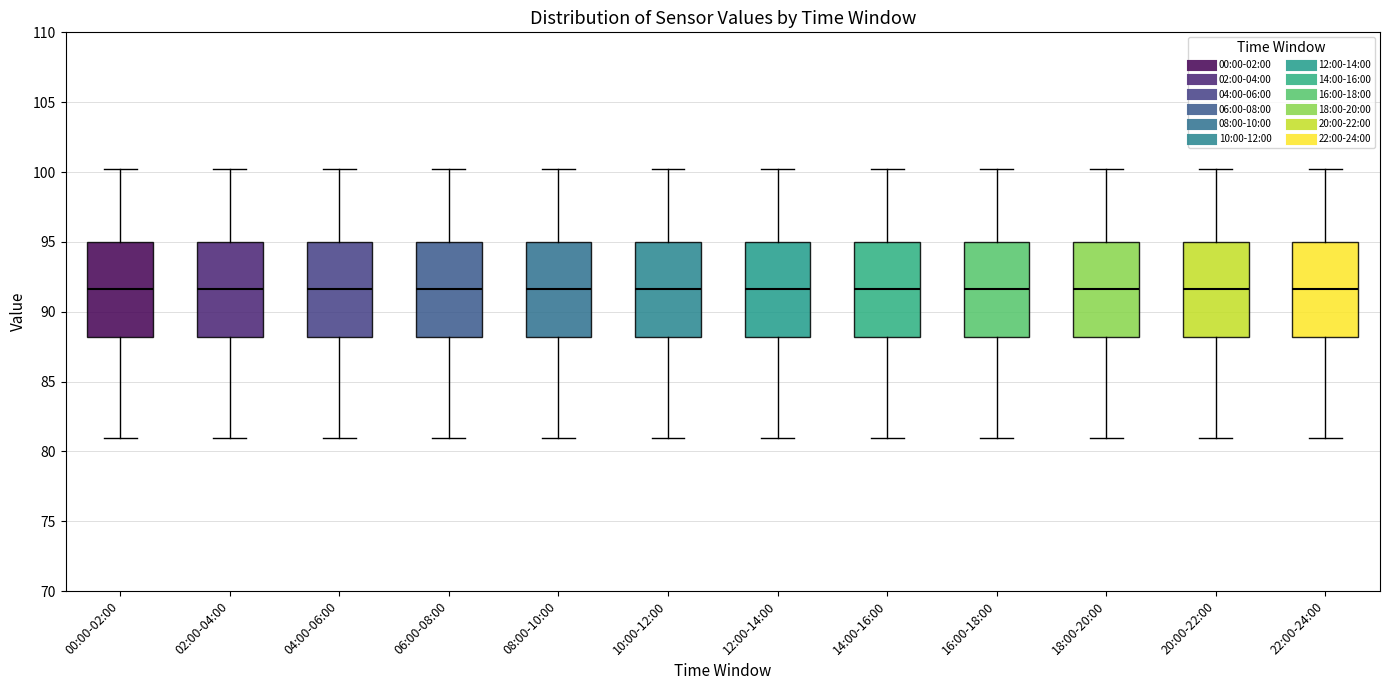

Reading left to right, read every box against the y-axis: the position of its median line, the range the box covers, and the ends of its whiskers. The values are not printed on the chart, so give them approximately, as read against the axis.

00:00-02:00: median 91.5, box 88.0 to 95.0, whiskers 81.0 to 100.0
02:00-04:00: median 91.5, box 88.0 to 95.0, whiskers 81.0 to 100.0
04:00-06:00: median 91.5, box 88.0 to 95.0, whiskers 81.0 to 100.0
06:00-08:00: median 91.5, box 88.0 to 95.0, whiskers 81.0 to 100.0
08:00-10:00: median 91.5, box 88.0 to 95.0, whiskers 81.0 to 100.0
10:00-12:00: median 91.5, box 88.0 to 95.0, whiskers 81.0 to 100.0
12:00-14:00: median 91.5, box 88.0 to 95.0, whiskers 81.0 to 100.0
14:00-16:00: median 91.5, box 88.0 to 95.0, whiskers 81.0 to 100.0
16:00-18:00: median 91.5, box 88.0 to 95.0, whiskers 81.0 to 100.0
18:00-20:00: median 91.5, box 88.0 to 95.0, whiskers 81.0 to 100.0
20:00-22:00: median 91.5, box 88.0 to 95.0, whiskers 81.0 to 100.0
22:00-24:00: median 91.5, box 88.0 to 95.0, whiskers 81.0 to 100.0